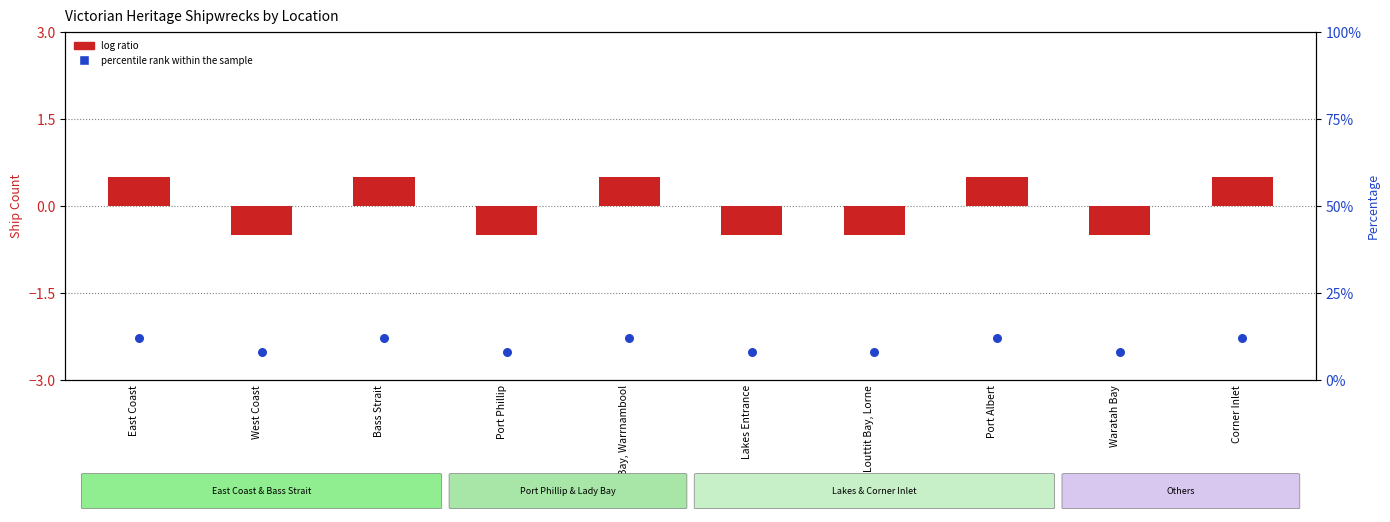

Which series has the largest total across all categories?

percentile rank within the sample